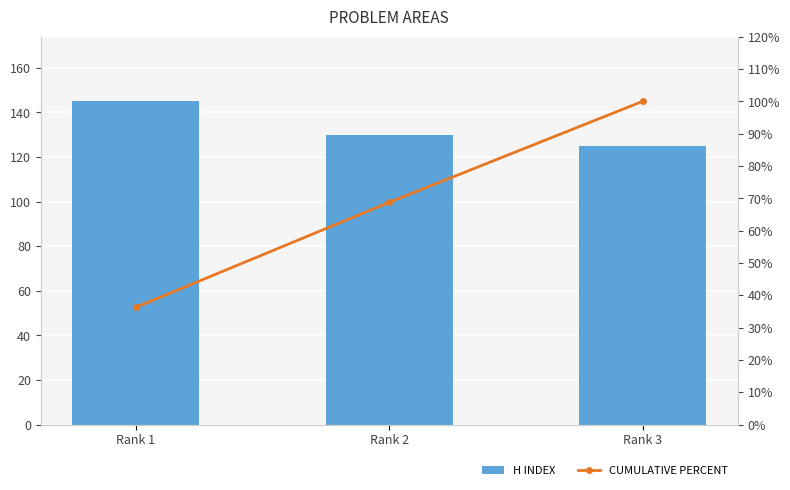

Does the chart contain stacked bars?

No